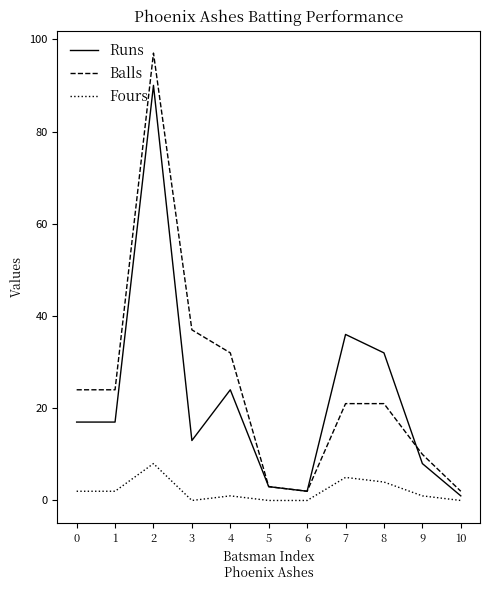

How many lines are shown in the chart?

3